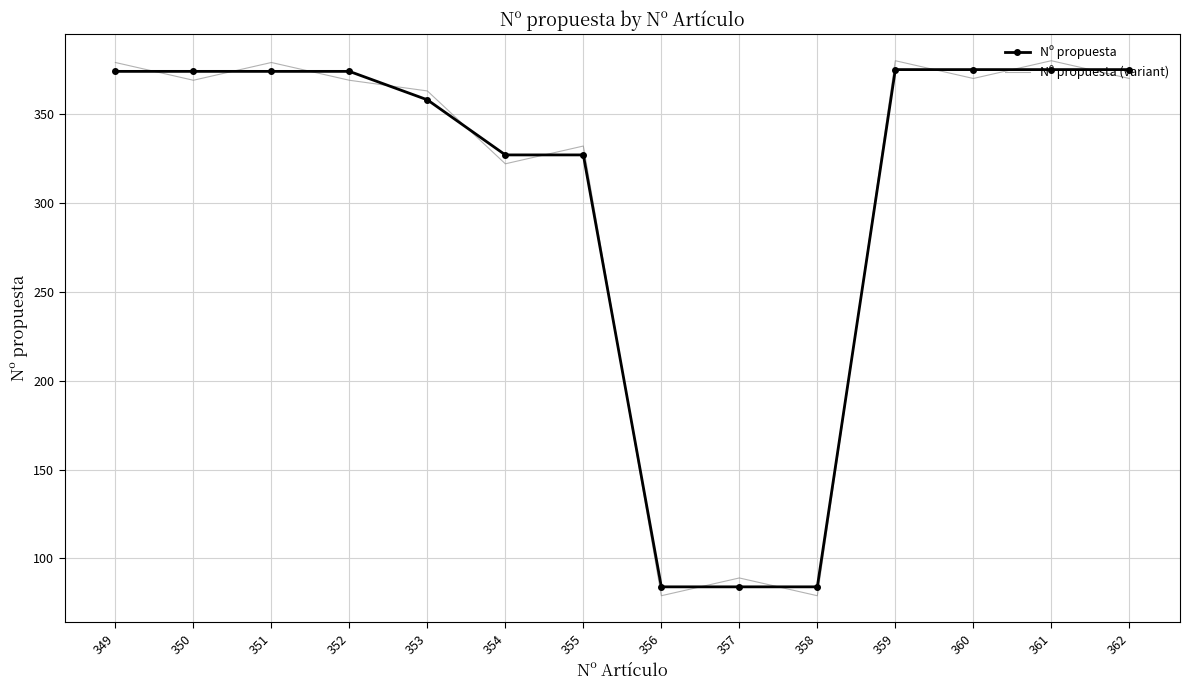

What is the difference between the Nº propuesta values at 353 and 352?

16